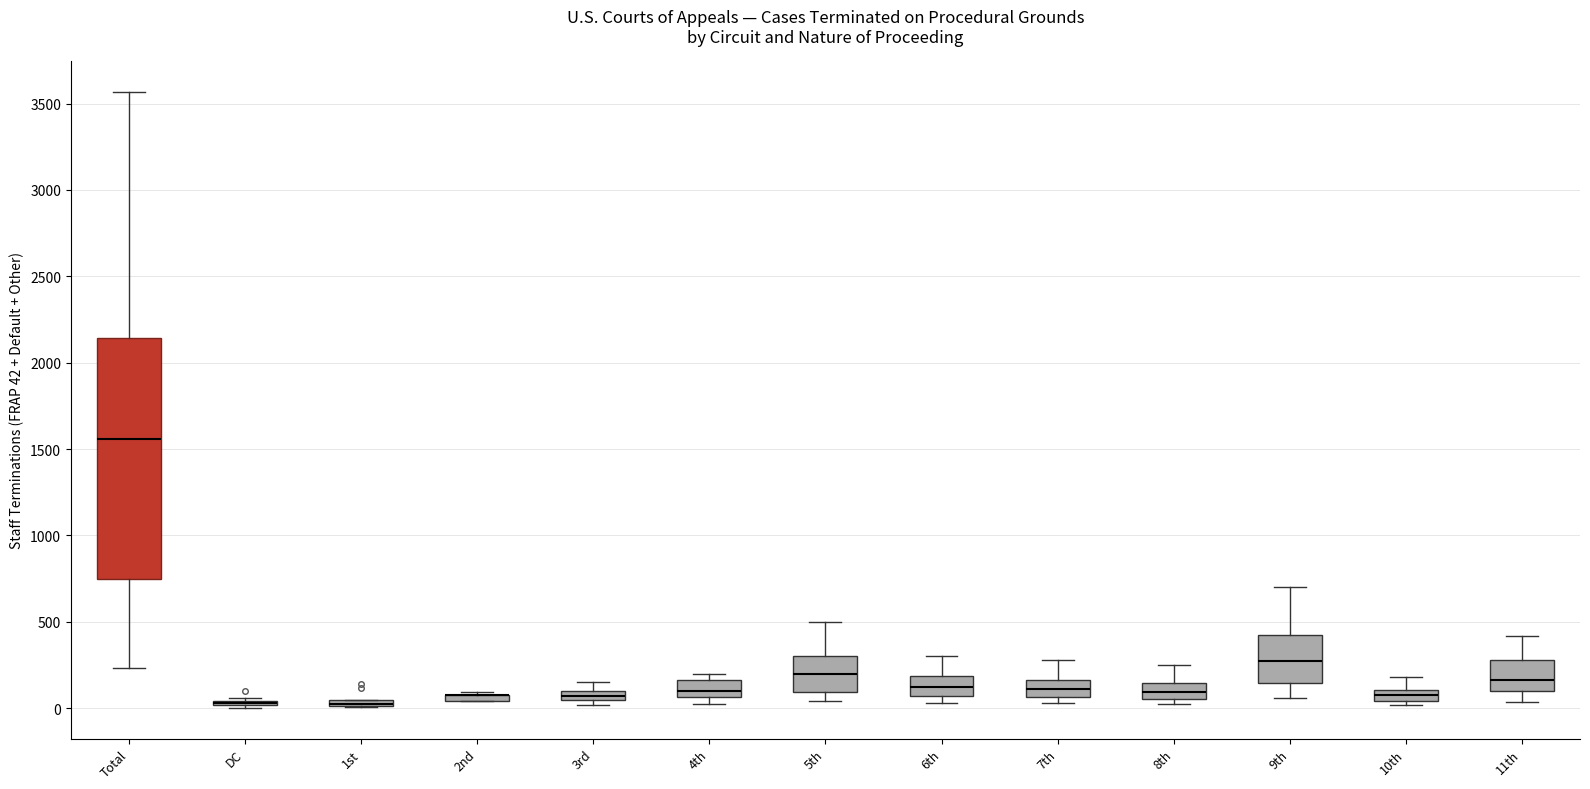

Comparing the boxes themselves (not the whiskers), which one is the tallest?

Total